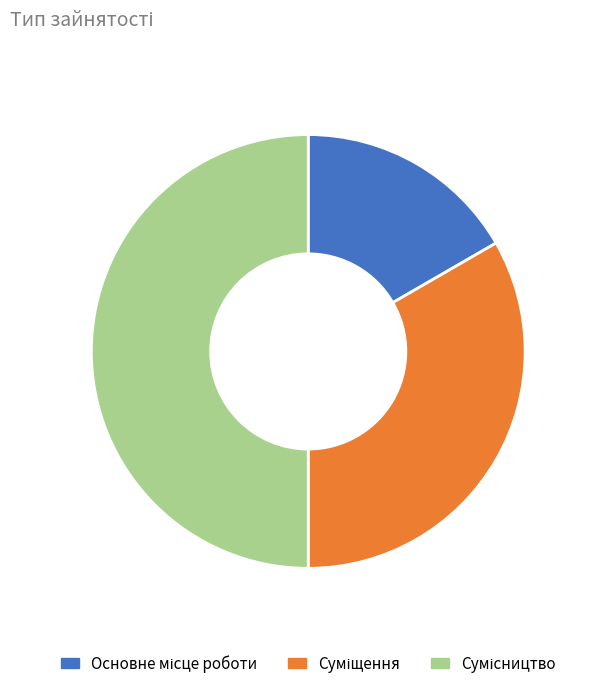

What percentage do Основне місце роботи and Суміщення together represent?

50.0%